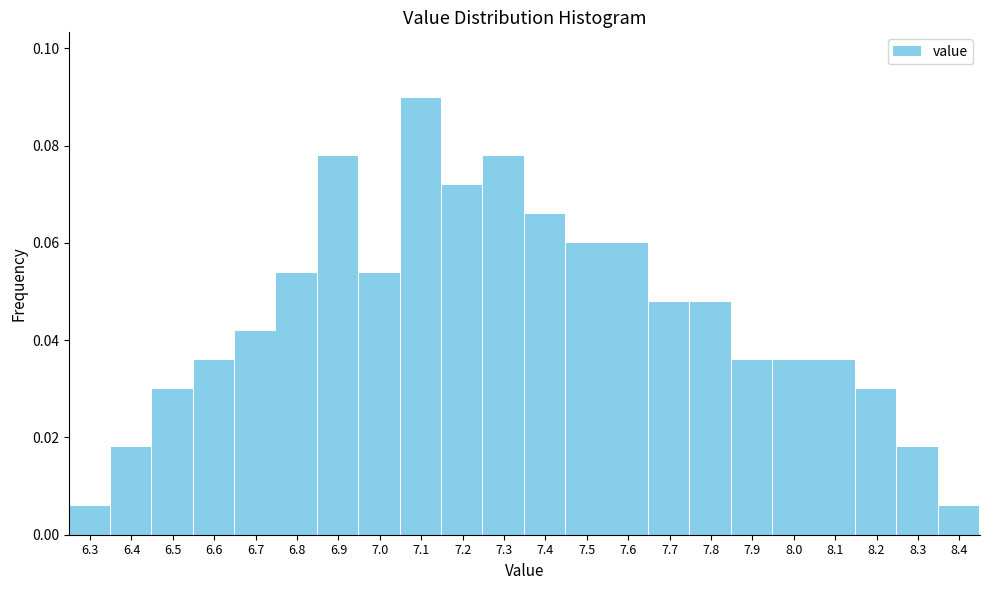

What is the change in value from 6.3 to 7.3?

+0.1